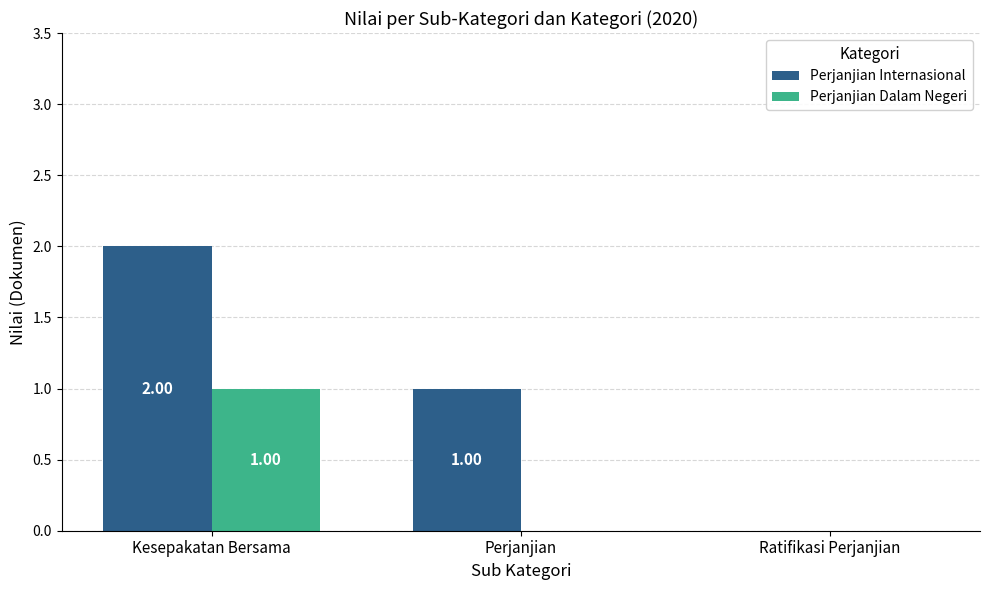

Which series has the largest total across all categories?

Perjanjian Internasional